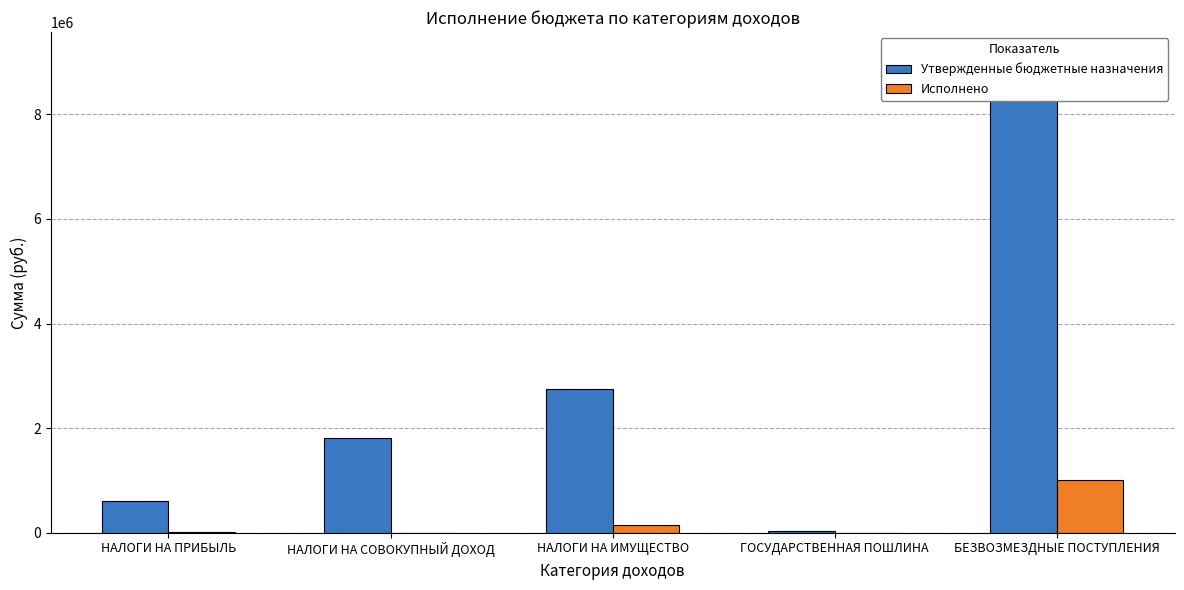

Rank the series by their maximum value, from lowest to highest.

Исполнено, Утвержденные бюджетные назначения